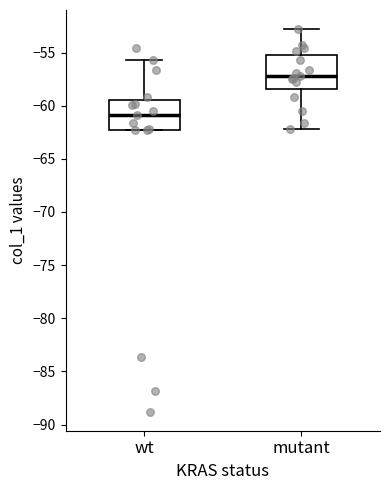

Where does the upper whisker of the box for mutant end on the y-axis? The values are not printed on the chart, so give them approximately, as read against the axis.

-53.0